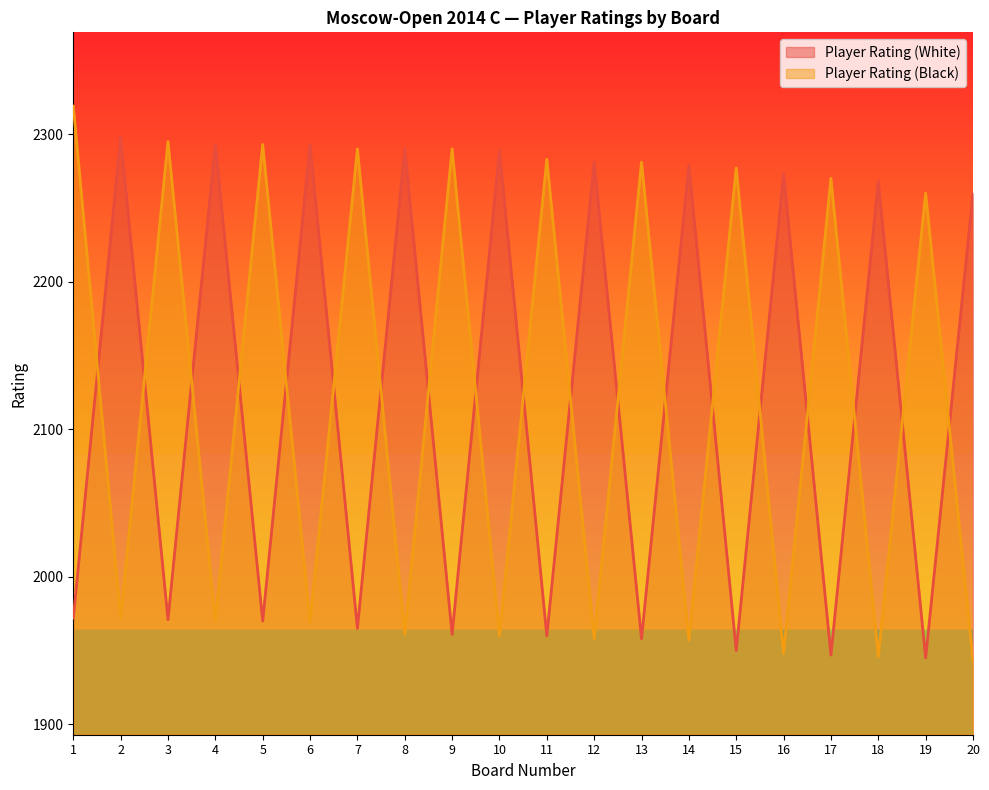

What is the sum of the Player Rating (Black) values at 17 and 5?

4563